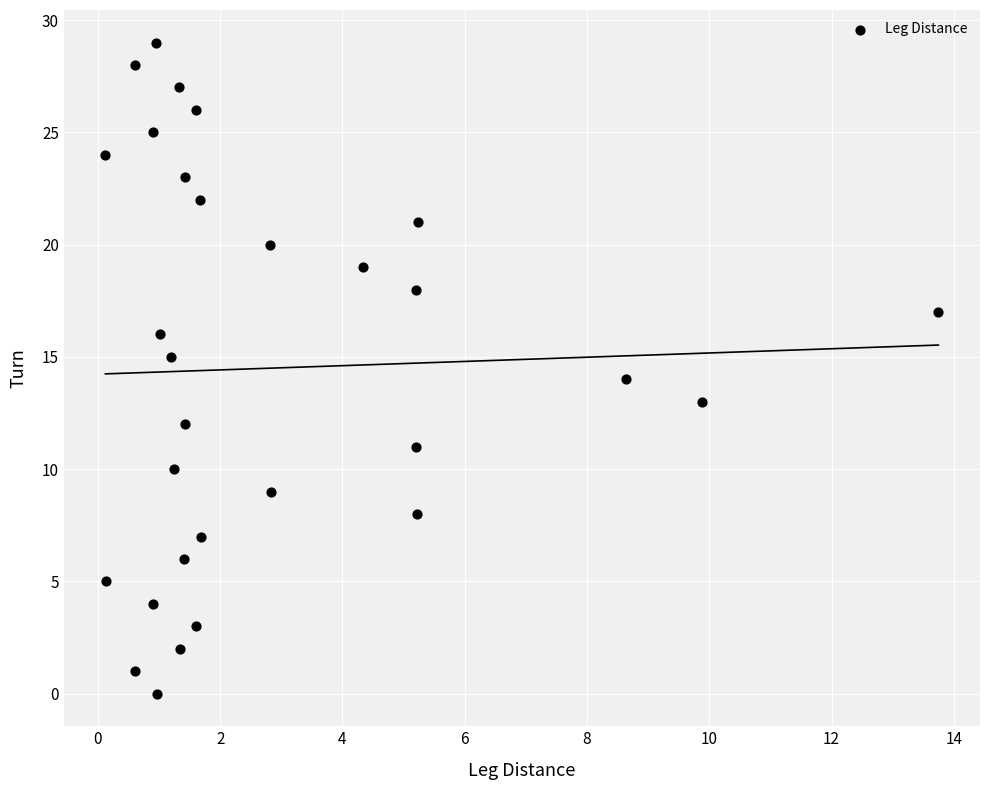

What is the range of Y values (max minus min)?

29